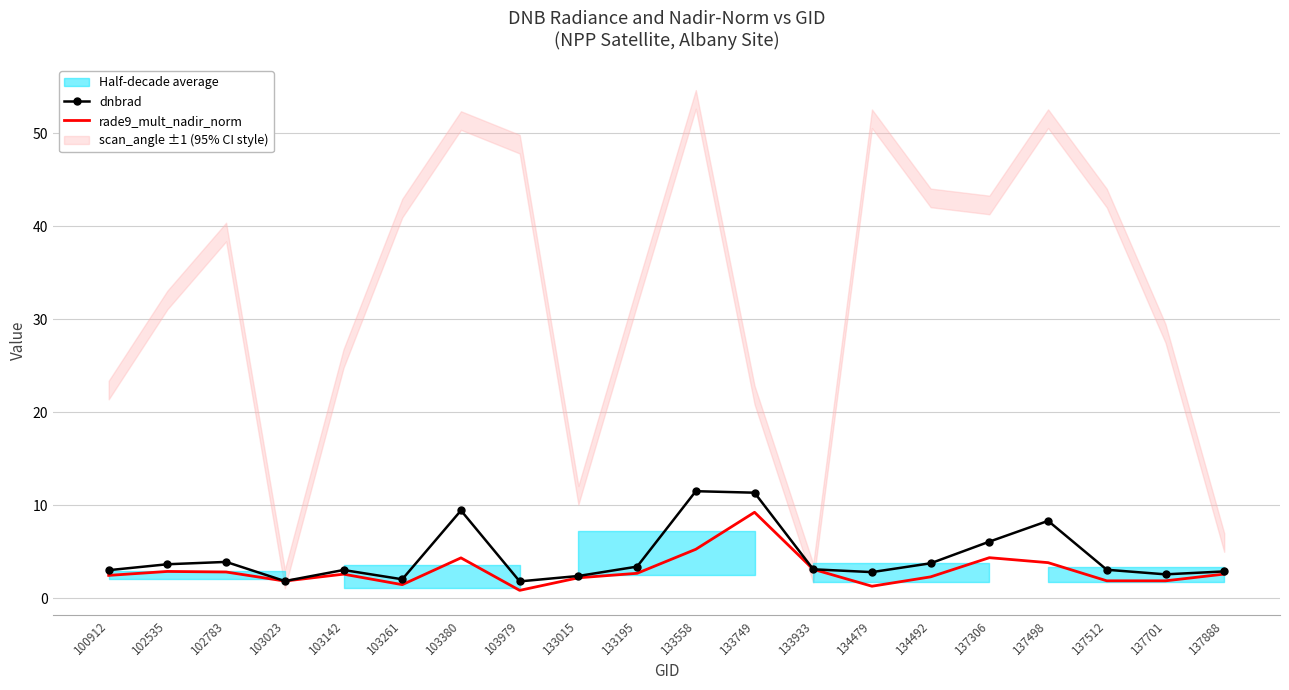

The value of rade9_mult_nadir_norm at 103023 is 1.8. True or false?

True